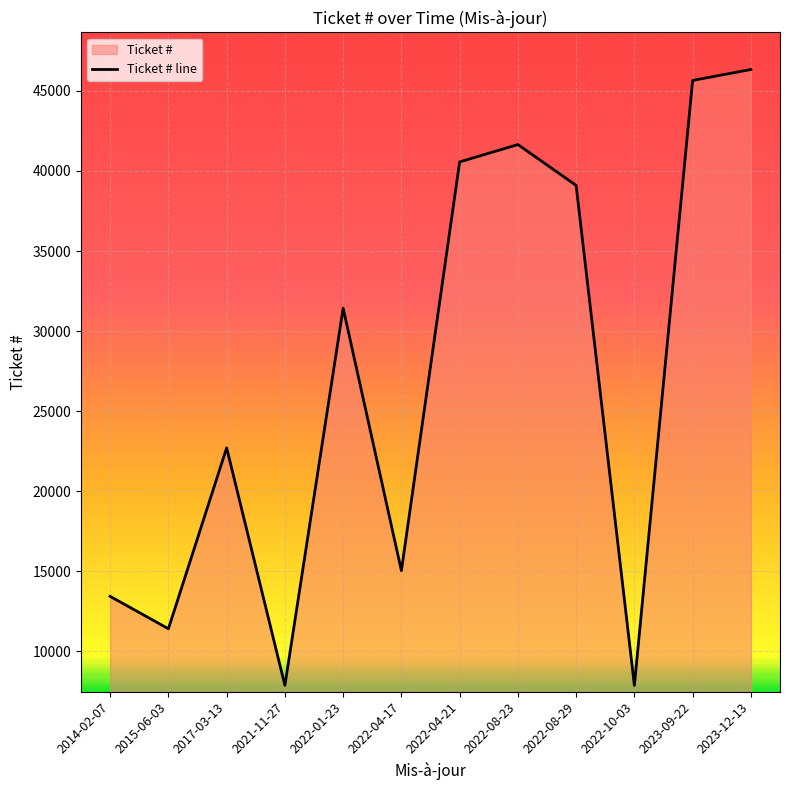

List the labels in order of value, smallest first.

2021-11-27, 2022-10-03, 2015-06-03, 2014-02-07, 2022-04-17, 2017-03-13, 2022-01-23, 2022-08-29, 2022-04-21, 2022-08-23, 2023-09-22, 2023-12-13